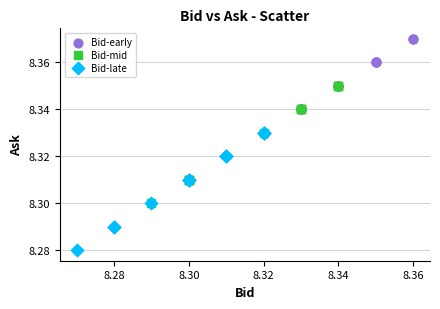

Which series reaches the maximum Y coordinate?

Bid-early